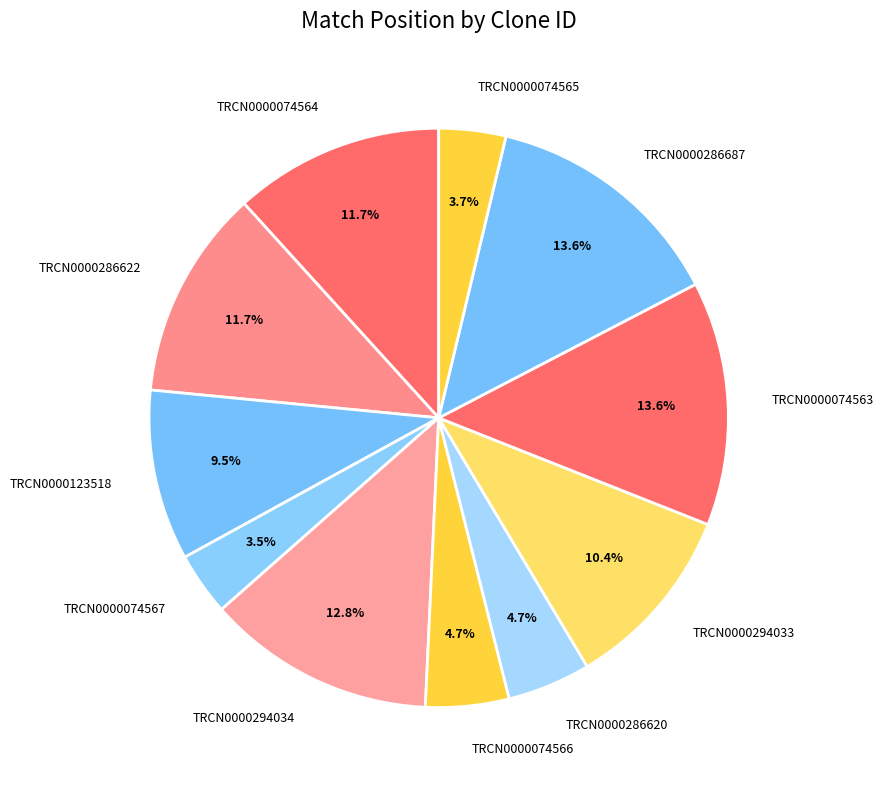

Combined, what portion of the pie is TRCN0000294034 and TRCN0000286622?

24.5%